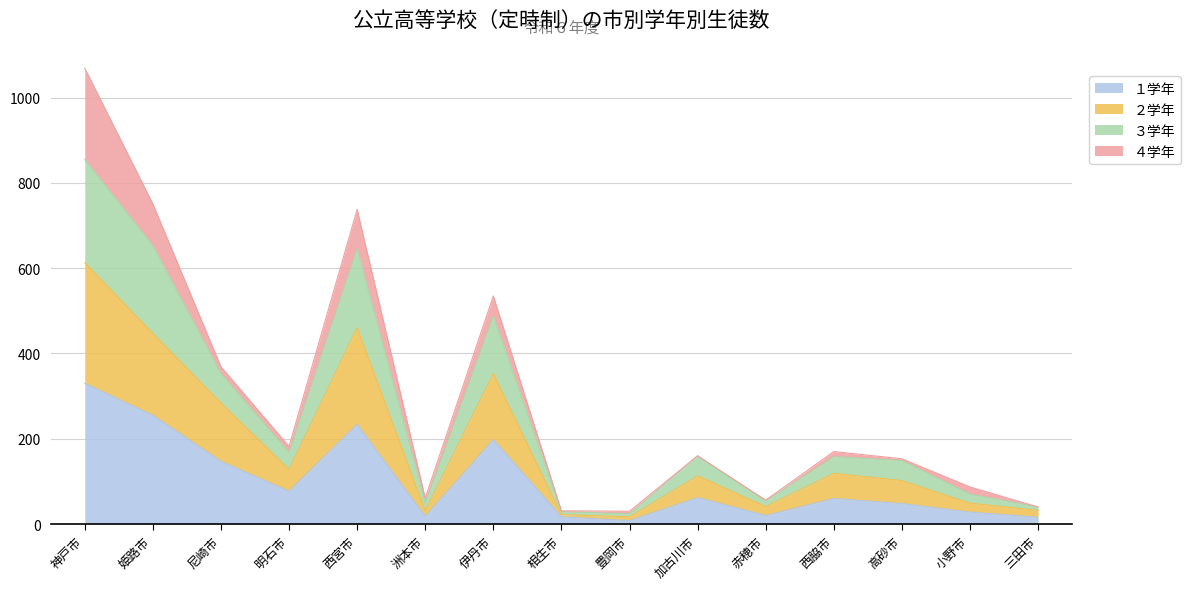

The value of １学年 at 高砂市 is 48. True or false?

True